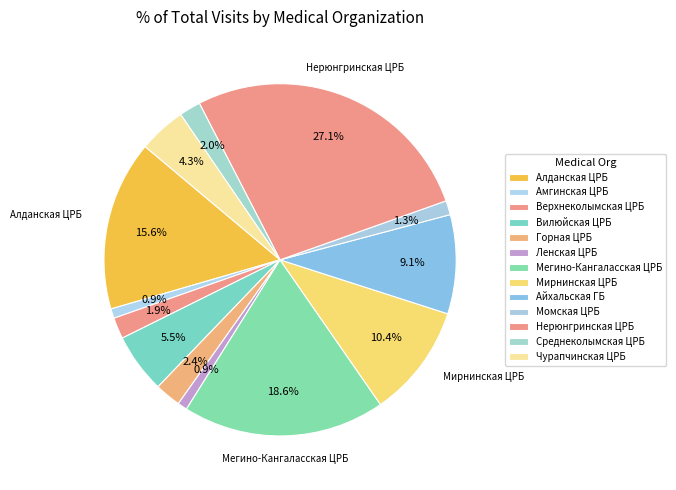

How many segments does this pie chart have?

13